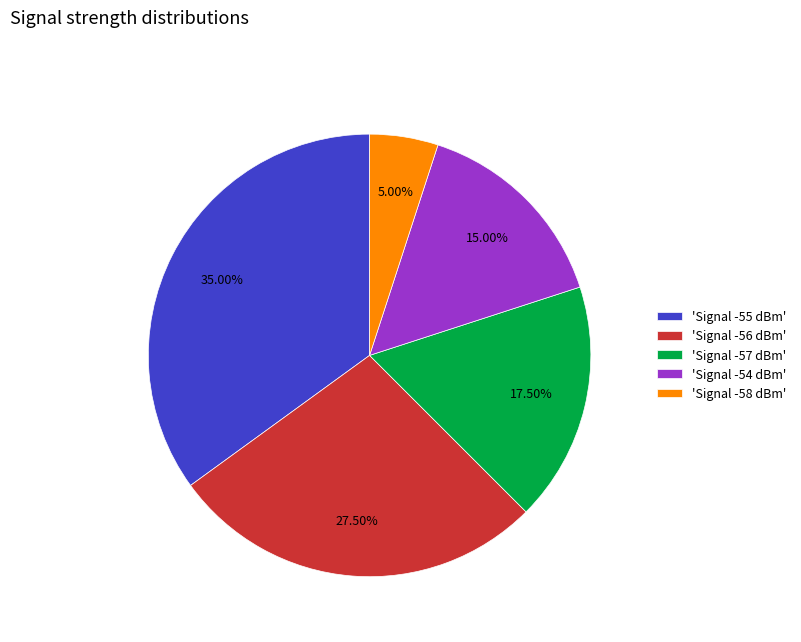

Is the sum of 'Signal -58 dBm' and 'Signal -55 dBm' greater than half?

No